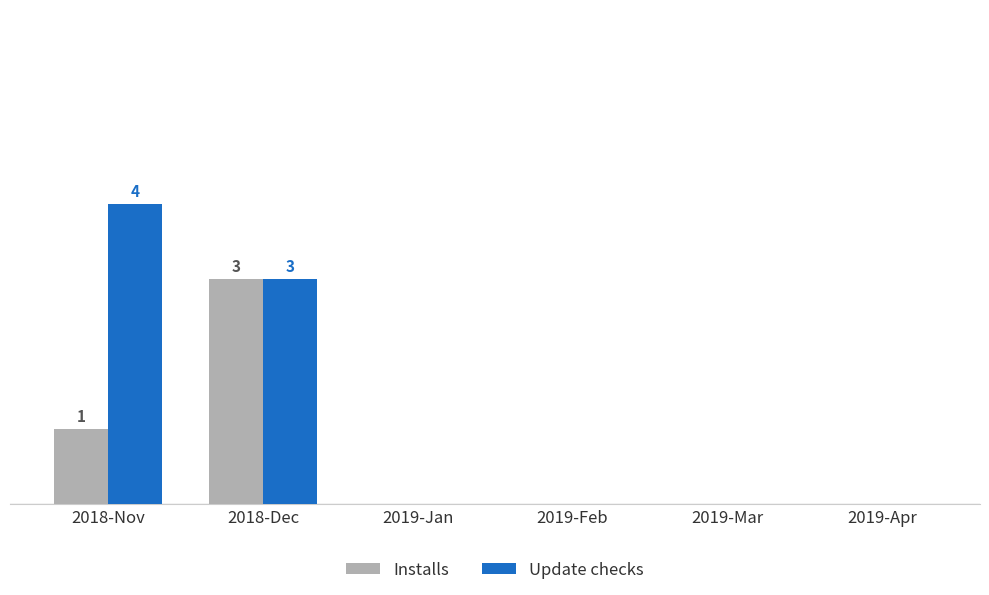

What is the difference between the maximum and minimum values in the Installs series?

3